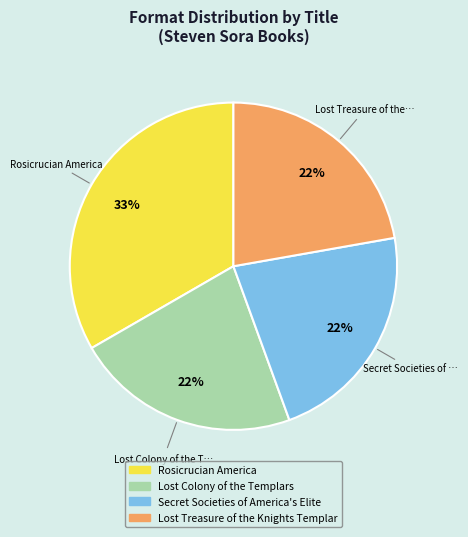

To the nearest percent, what is the average slice percentage?

25%